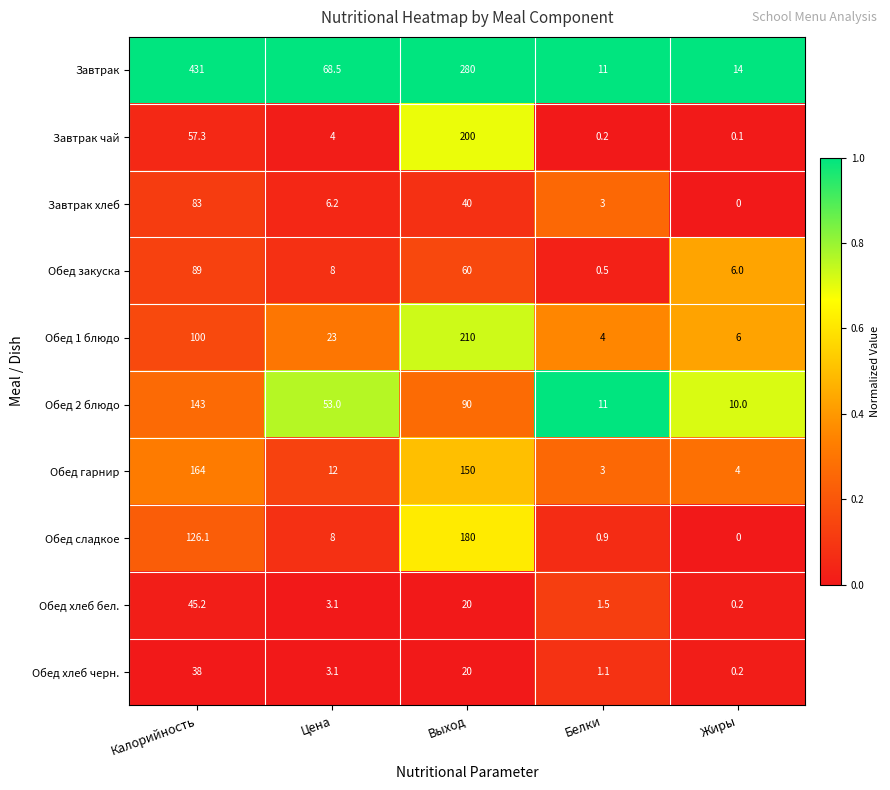

What is the greatest value displayed?

431.0